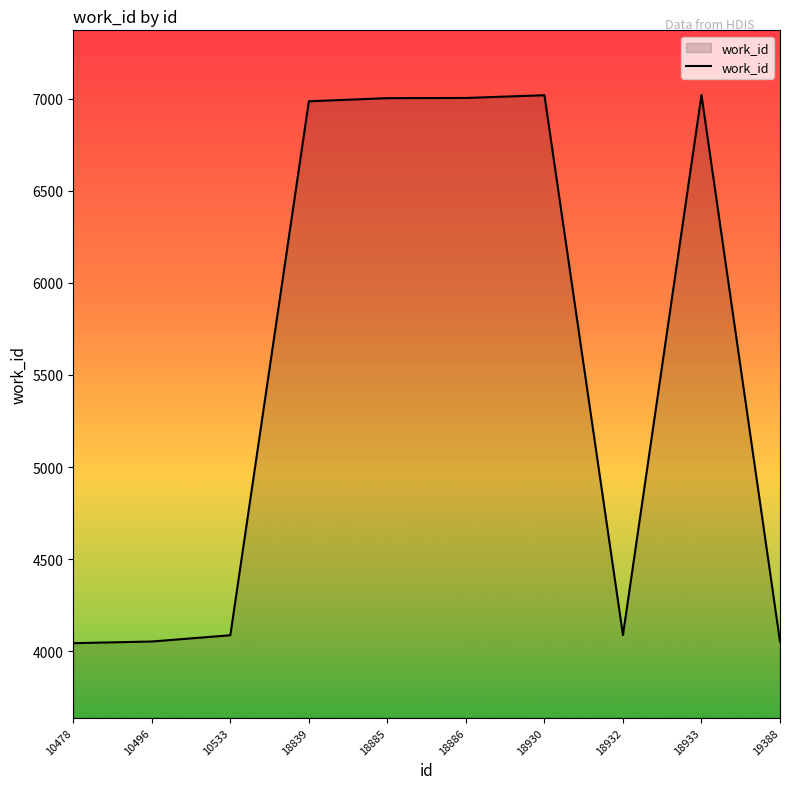

What is the maximum value shown in the chart?

7019